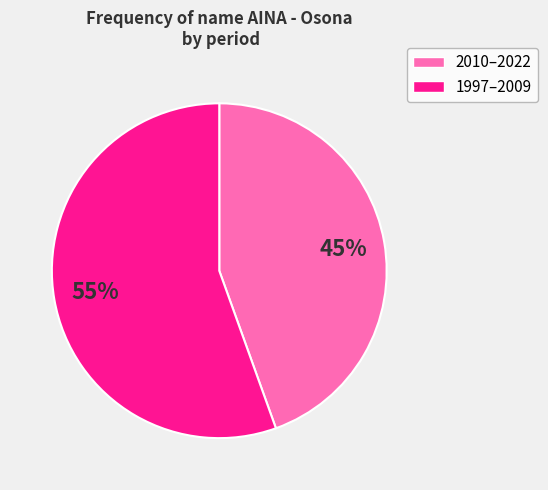

Is there a majority slice in this chart?

Yes